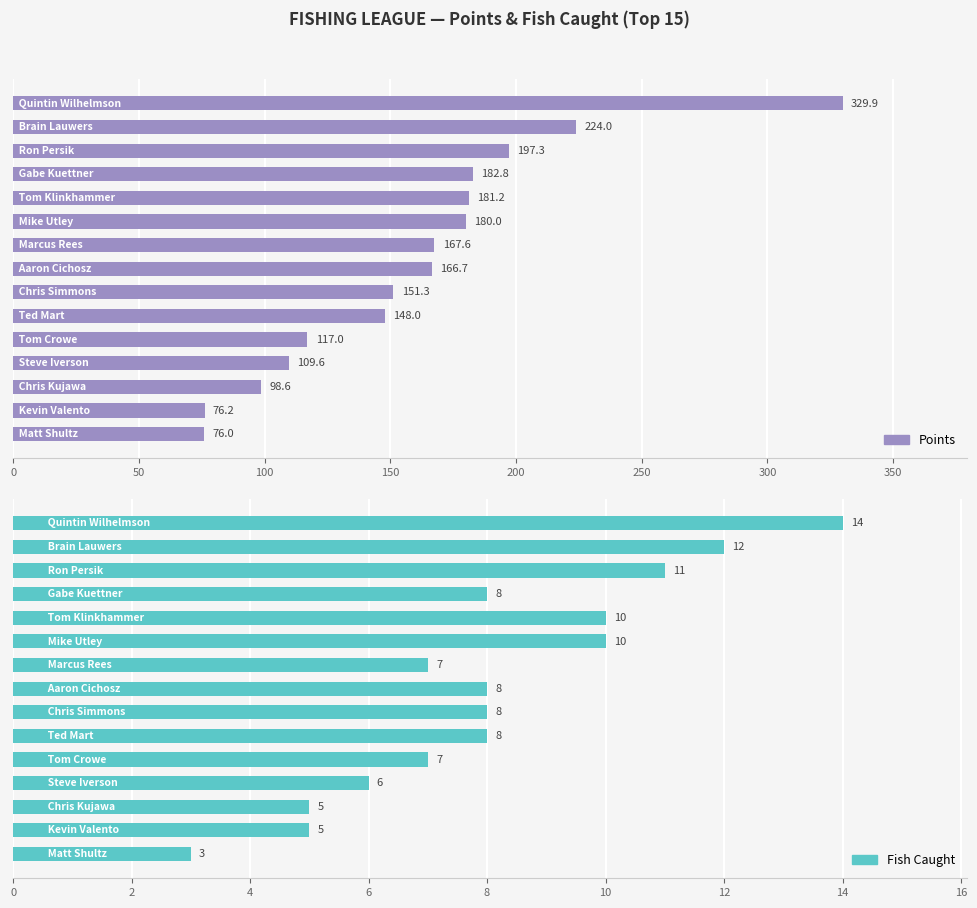

Reading left to right, what are all the values shown in this chart?

Points: 329.9	224.0	197.3	182.8	181.2	180.0	167.6	166.7	151.3	148.0	117.0	109.6	98.6	76.2	76.0
Fish Caught: 14.0	12.0	11.0	8.0	10.0	10.0	7.0	8.0	8.0	8.0	7.0	6.0	5.0	5.0	3.0